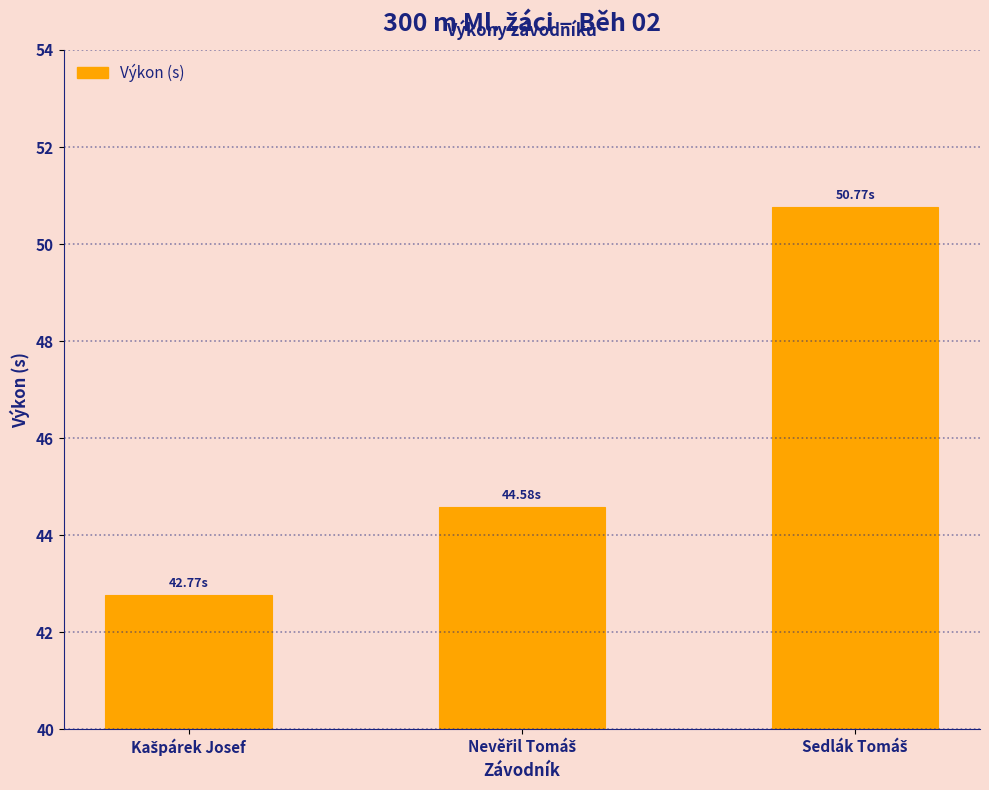

What is the difference between the maximum and minimum values?

8.0